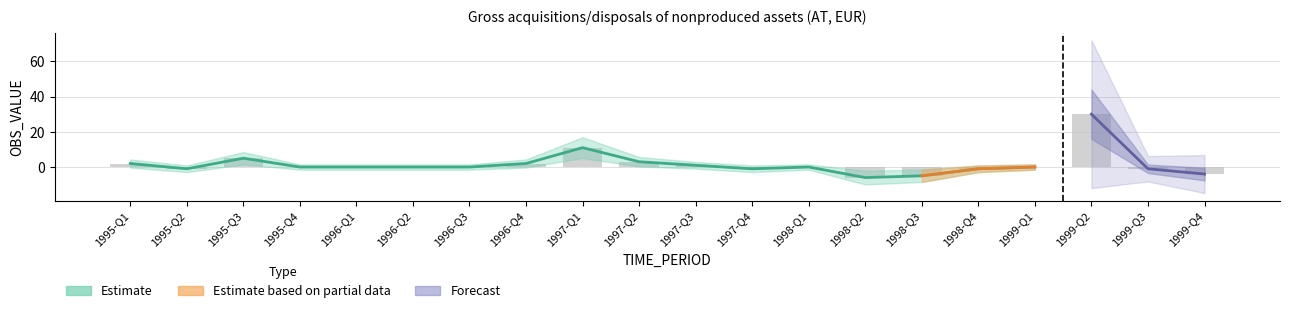

True or false: the data shows 1 at 1997-Q3.

True